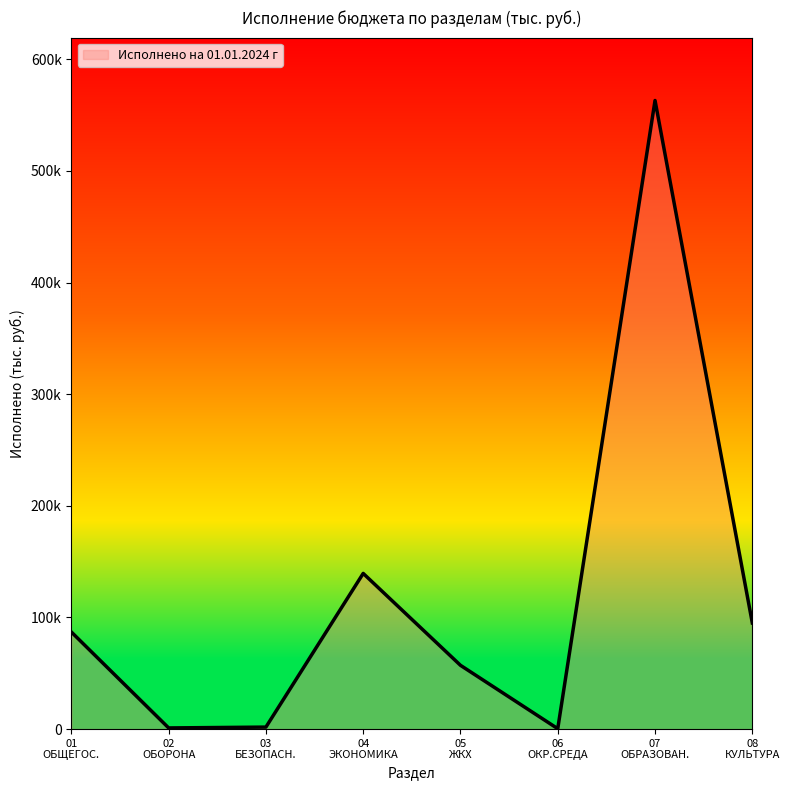

Reading right to left, transcribe all the data shown in this chart.

95114.4	563127.8	393.4	57156.3	139480.9	1807.9	1065.9	86979.7